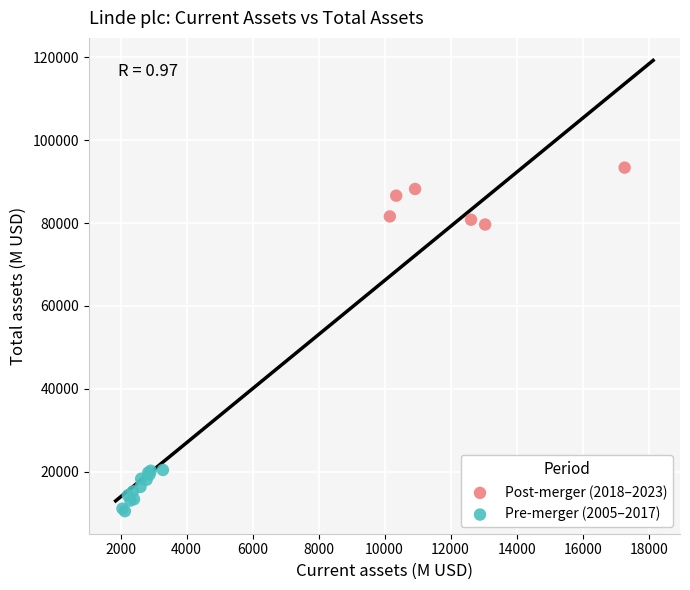

Which series reaches the minimum Y coordinate?

Pre-merger (2005–2017)